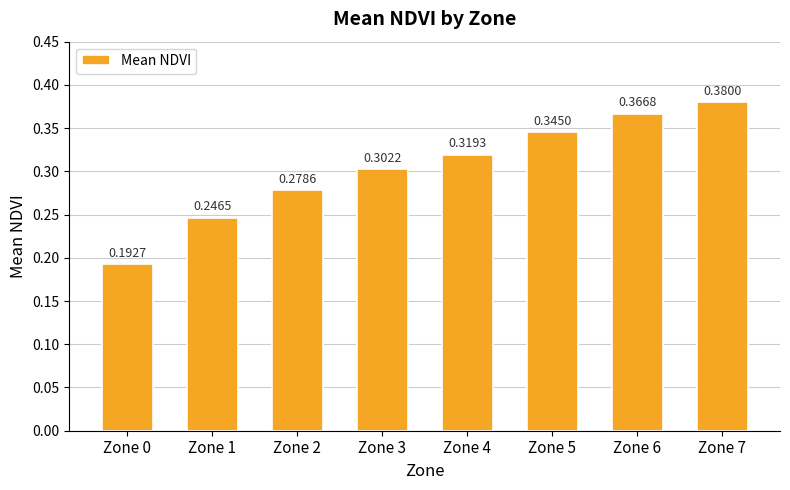

Rank the categories by value from highest to lowest.

Zone 7, Zone 6, Zone 5, Zone 4, Zone 3, Zone 2, Zone 1, Zone 0